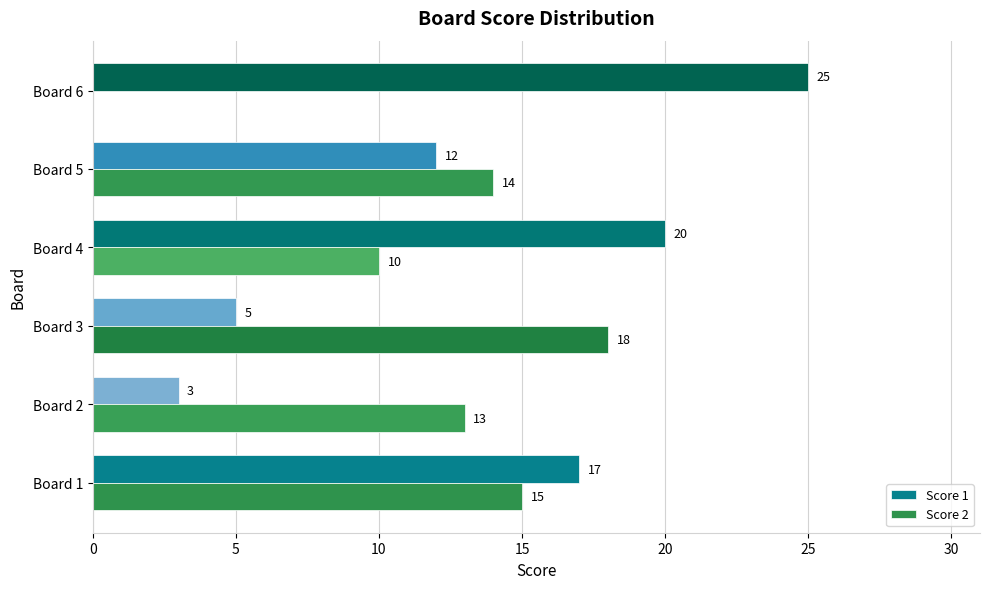

Count the number of categories in the chart.

6